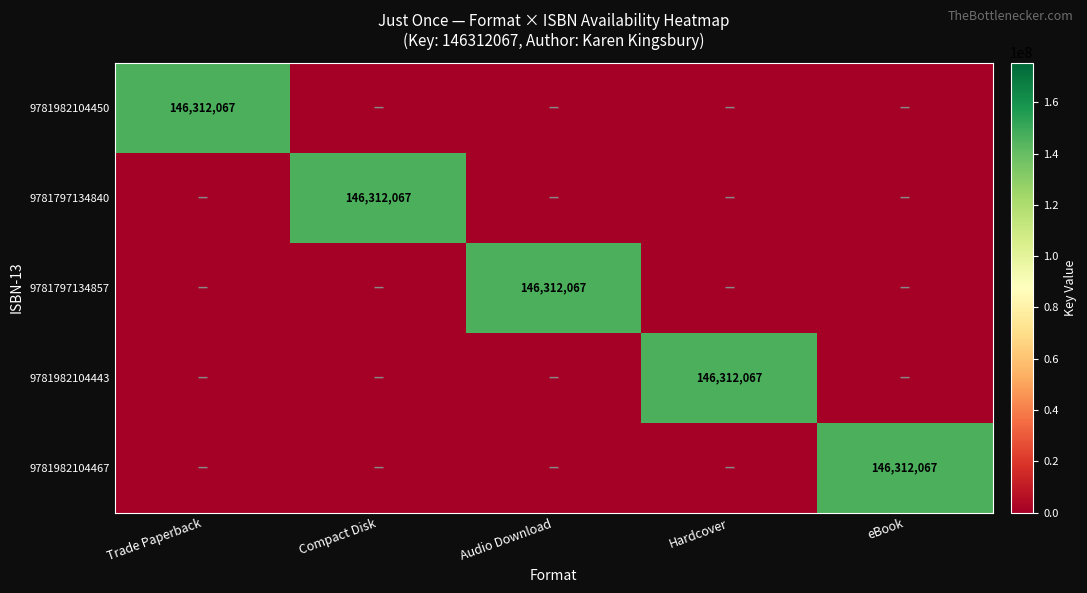

At how many categories does at least one series exceed 66949168?

5